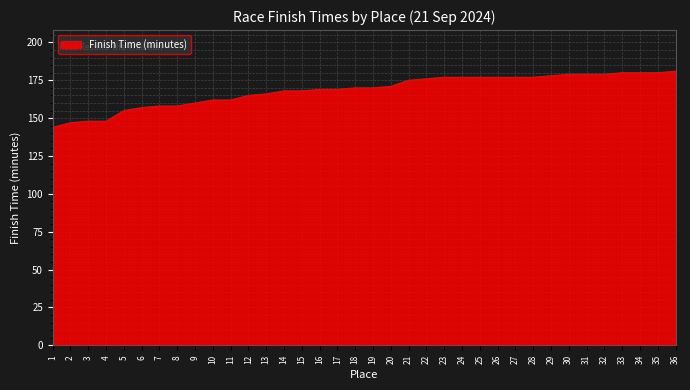

Reading left to right, transcribe all the data shown in this chart.

1=144	2=147	3=148	4=148	5=155	6=157	7=158	8=158	9=160	10=162	11=162	12=165	13=166	14=168	15=168	16=169	17=169	18=170	19=170	20=171	21=175	22=176	23=177	24=177	25=177	26=177	27=177	28=177	29=178	30=179	31=179	32=179	33=180	34=180	35=180	36=181